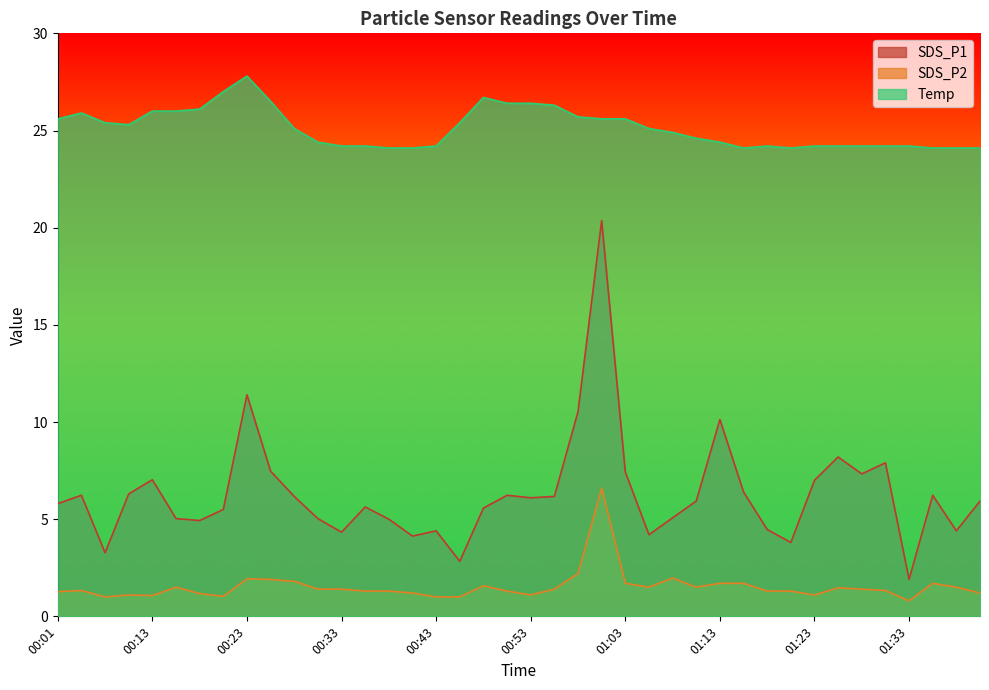

Reading left to right, what are all the values shown in this chart?

SDS_P1: 5.8	6.2	3.3	6.3	7.0	5.0	4.9	5.5	11.4	7.5	6.2	5.0	4.3	5.6	5.0	4.1	4.4	2.8	5.6	6.2	6.1	6.2	10.5	20.4	7.4	4.2	5.1	5.9	10.1	6.4	4.5	3.8	7.0	8.2	7.3	7.9	1.9	6.2	4.4	5.9
SDS_P2: 1.3	1.3	1.0	1.1	1.1	1.5	1.2	1.0	1.9	1.9	1.8	1.4	1.4	1.3	1.3	1.2	1.0	1.0	1.6	1.3	1.1	1.4	2.2	6.6	1.7	1.5	2.0	1.5	1.7	1.7	1.3	1.3	1.1	1.5	1.4	1.3	0.8	1.7	1.5	1.2
Temp: 25.6	25.9	25.4	25.3	26.0	26.0	26.1	27.0	27.8	26.5	25.1	24.4	24.2	24.2	24.1	24.1	24.2	25.4	26.7	26.4	26.4	26.3	25.7	25.6	25.6	25.1	24.9	24.6	24.4	24.1	24.2	24.1	24.2	24.2	24.2	24.2	24.2	24.1	24.1	24.1